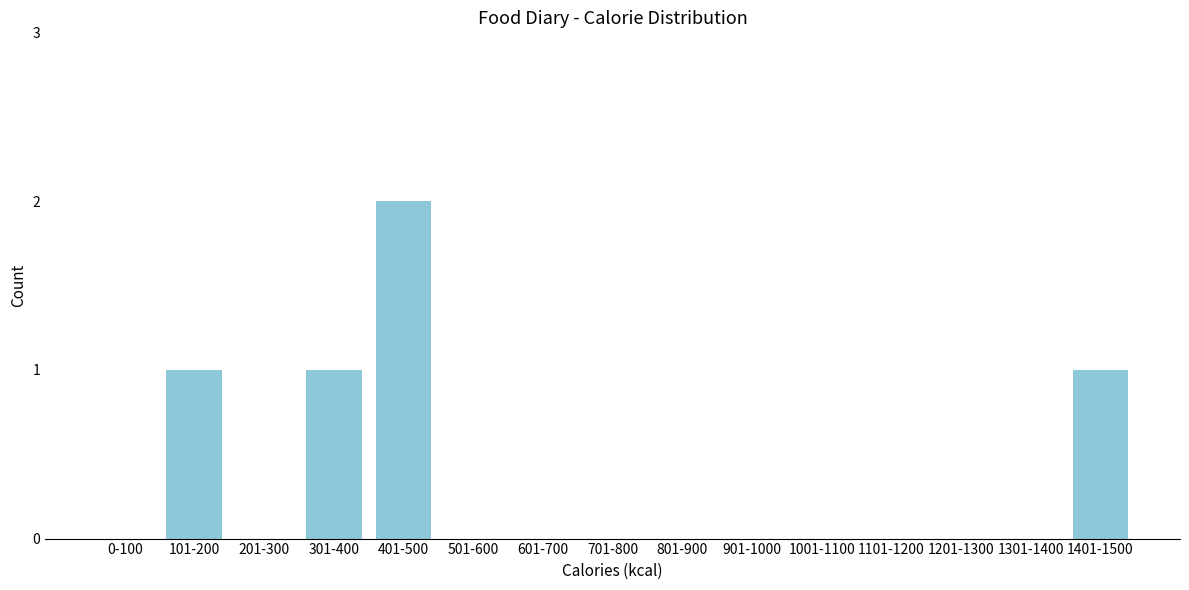

Reading left to right, extract all data points from this chart.

0-100=0	101-200=1	201-300=0	301-400=1	401-500=2	501-600=0	601-700=0	701-800=0	801-900=0	901-1000=0	1001-1100=0	1101-1200=0	1201-1300=0	1301-1400=0	1401-1500=1